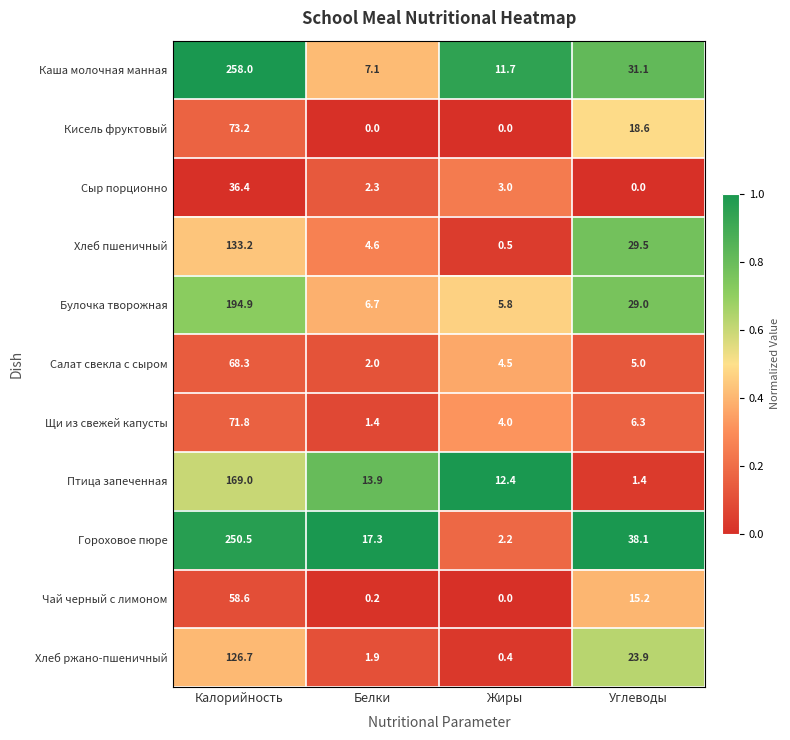

At Углеводы, list the series in order from smallest to largest.

Сыр порционно, Птица запеченная, Салат свекла с сыром, Щи из свежей капусты, Чай черный с лимоном, Кисель фруктовый, Хлеб ржано-пшеничный, Булочка творожная, Хлеб пшеничный, Каша молочная манная, Гороховое пюре